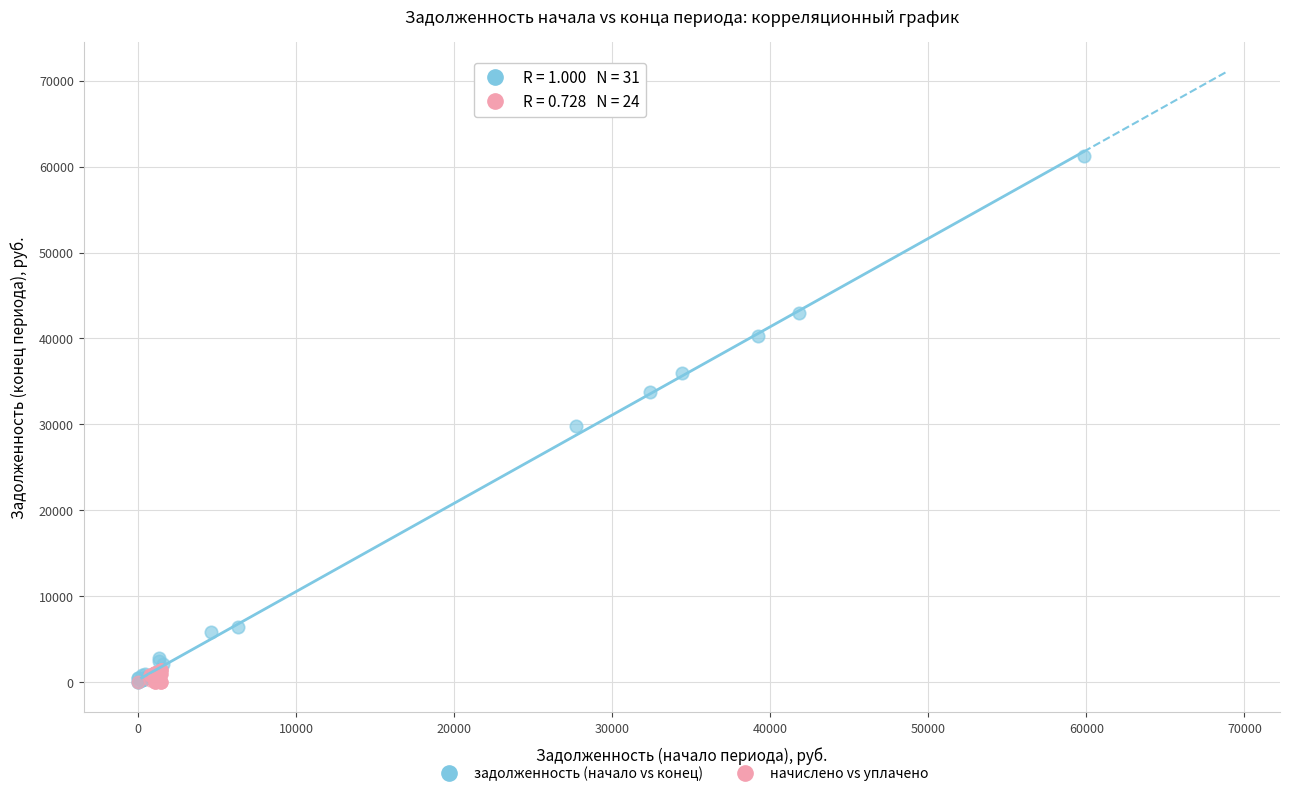

Which series contains the highest Y value?

задолженность (начало vs конец)